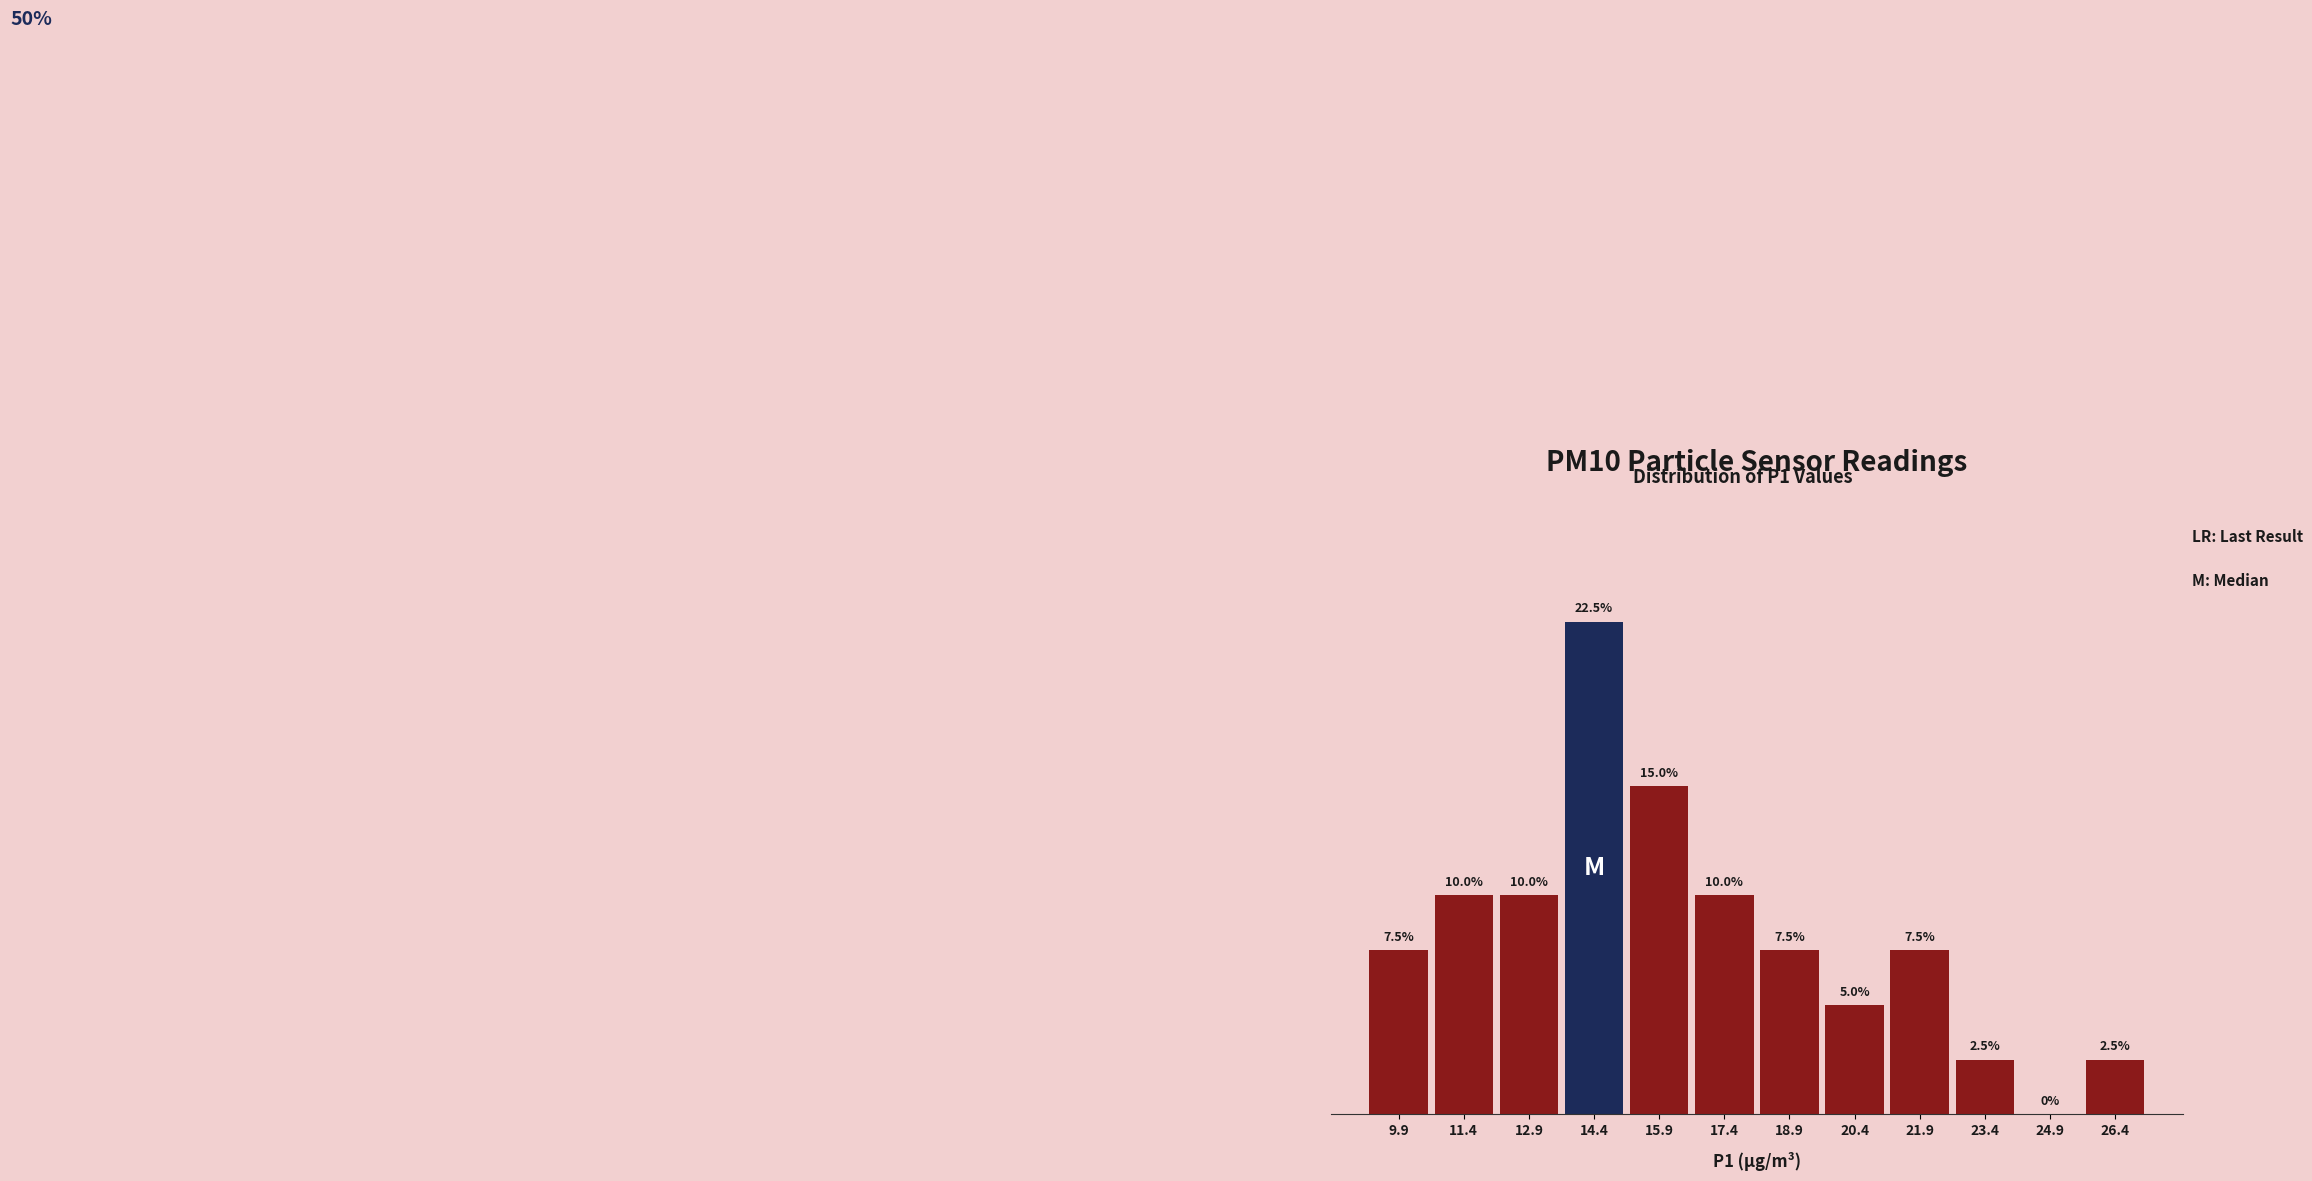

Reading left to right, list all the values displayed in this chart.

9.9=7.5	11.4=10.0	12.9=10.0	14.4=22.5	15.9=15.0	17.4=10.0	18.9=7.5	20.4=5.0	21.9=7.5	23.4=2.5	24.9=0.0	26.4=2.5